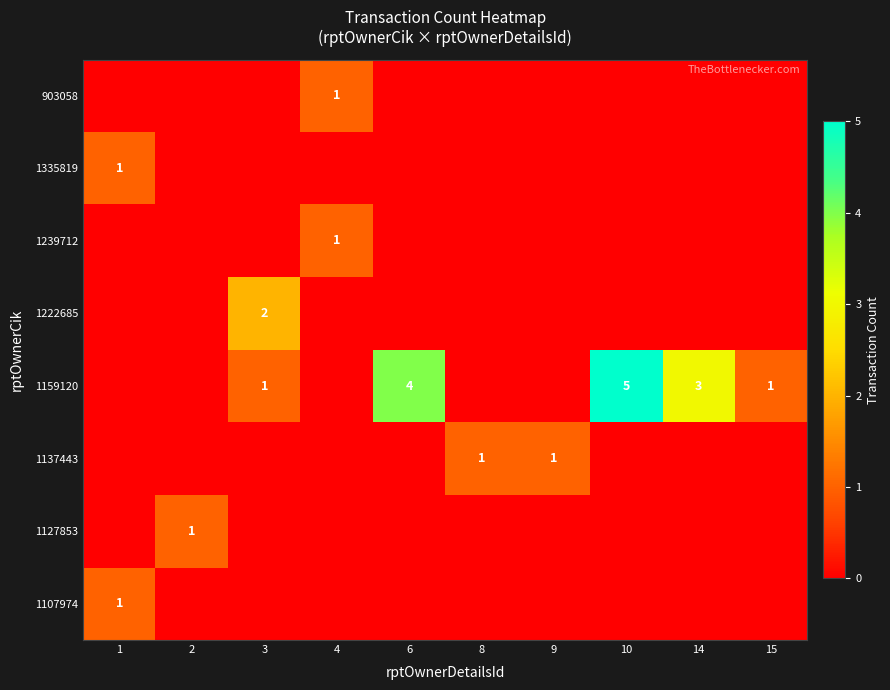

True or false: 1137443 has a value of 0 at 8.

False